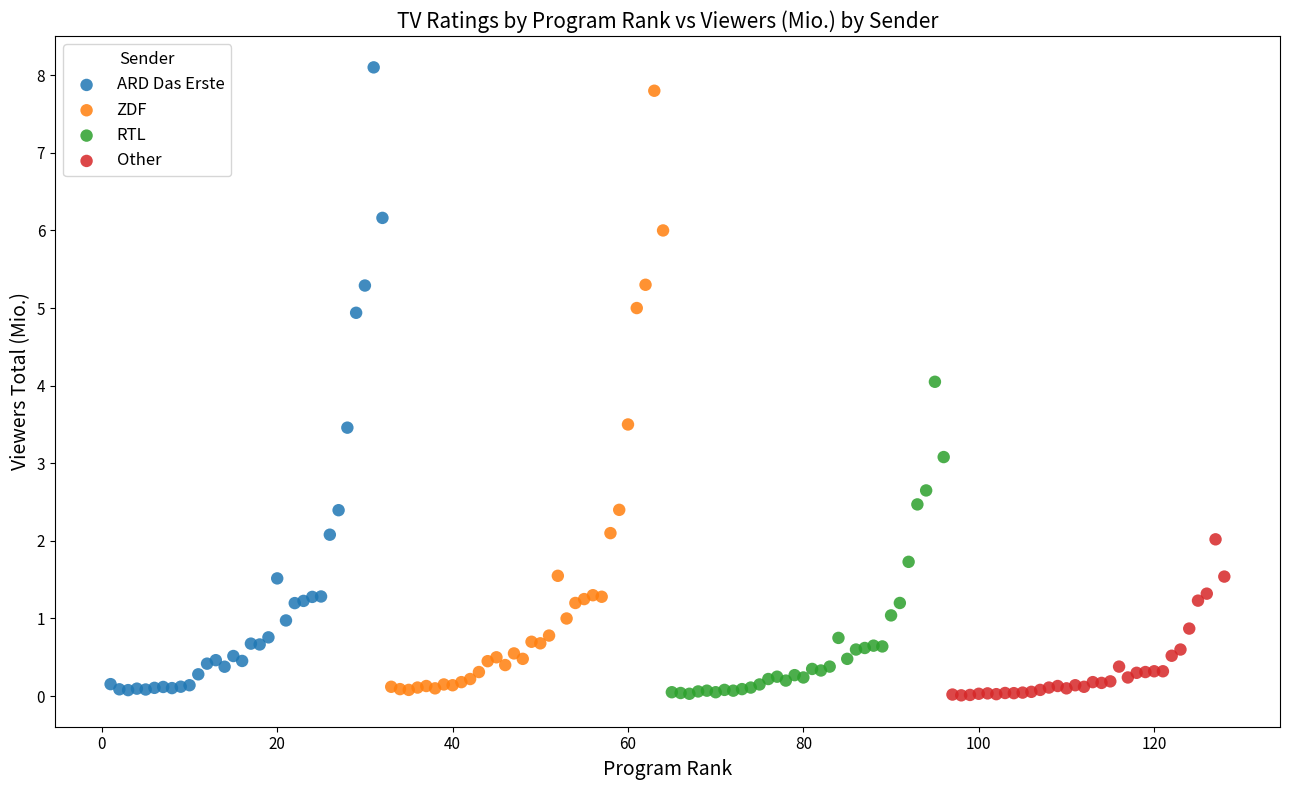

Which series has the largest Y range (max minus min)?

ARD Das Erste